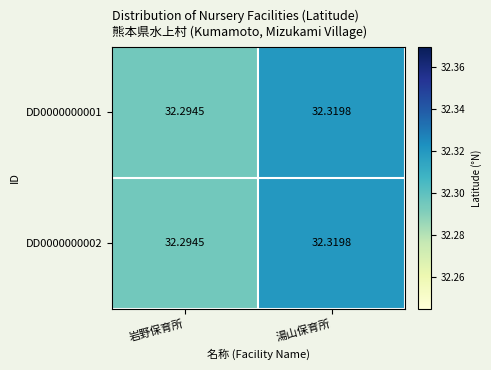

At which label is DD0000000002 closest to 32?

岩野保育所